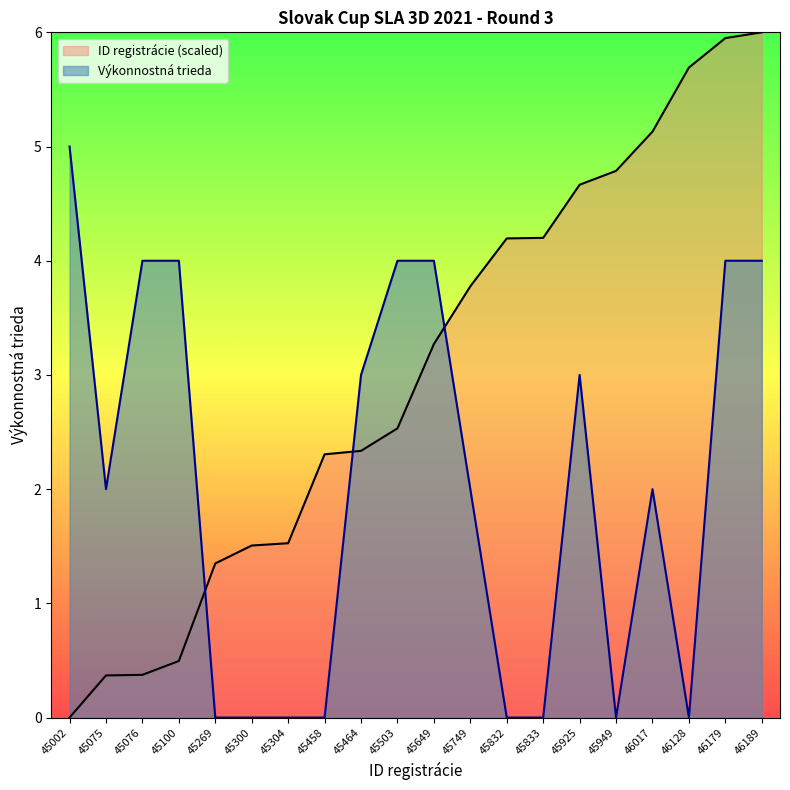

At how many categories does at least one series exceed 4?

9